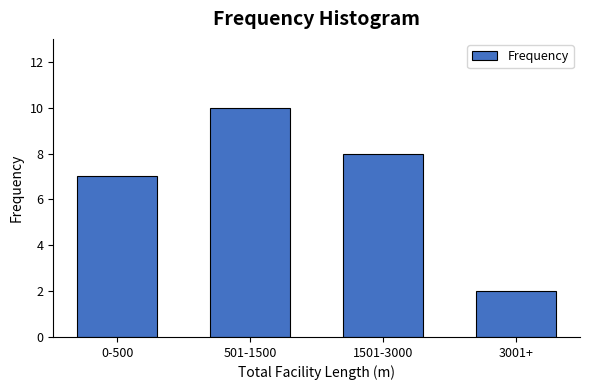

Reading left to right, list all the values displayed in this chart.

0-500=7	501-1500=10	1501-3000=8	3001+=2